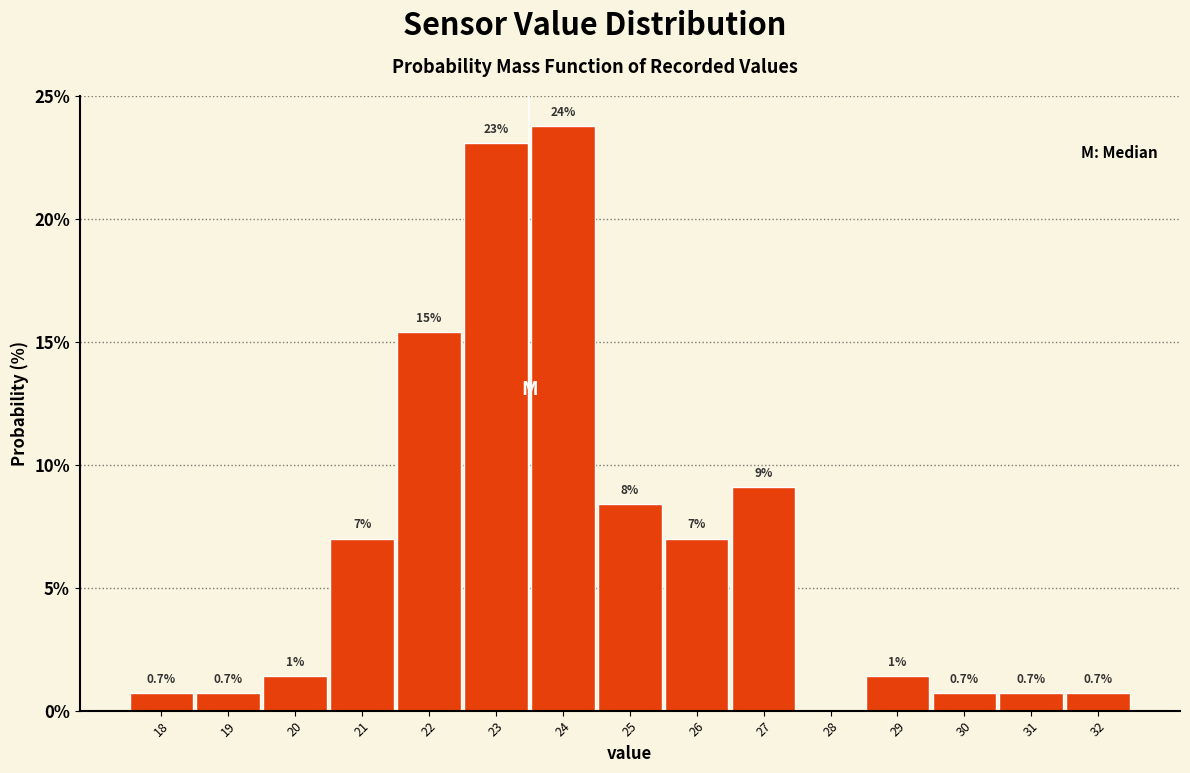

Which range on the x-axis has the tallest bar?

23.5 to 24.5